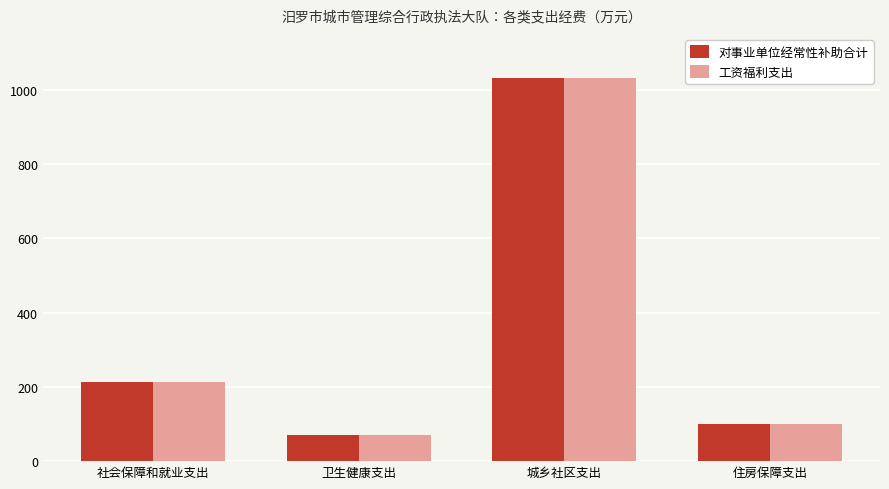

How many data points does each series have?

4